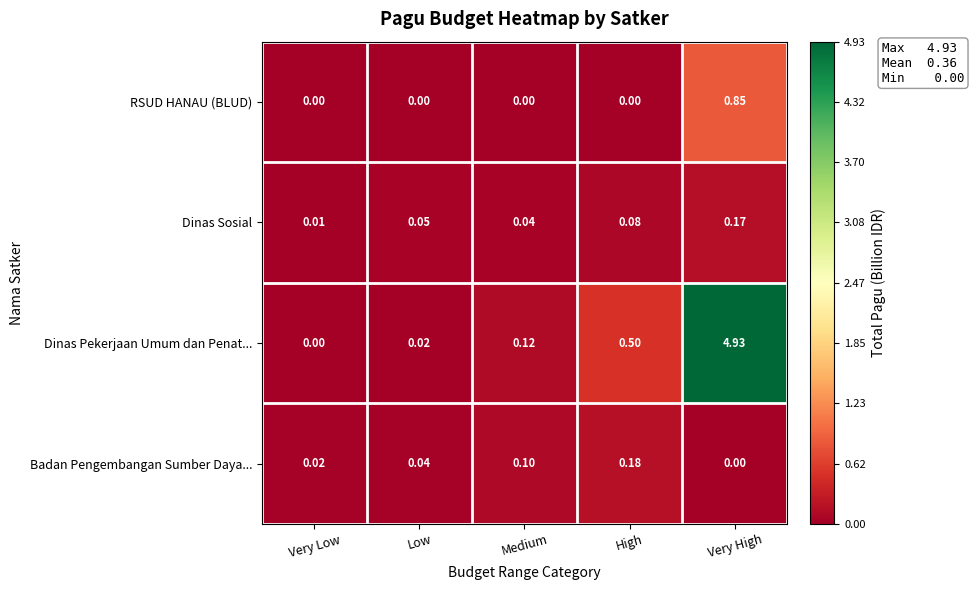

Rank the categories by Dinas Pekerjaan Umum dan Penat... value from highest to lowest.

Very High, High, Medium, Low, Very Low